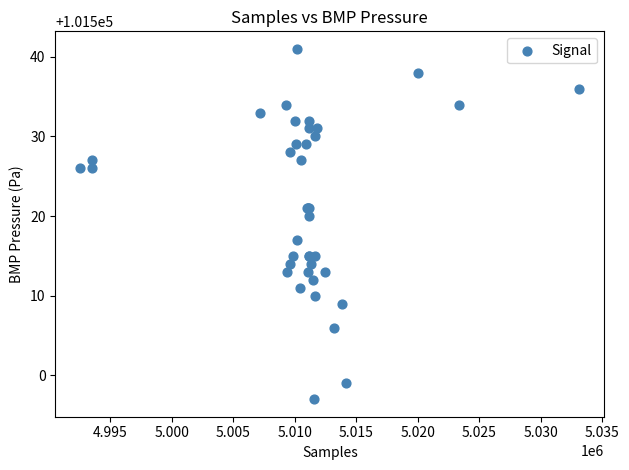

What Y value in the scatter plot is closest to 101519?

101520